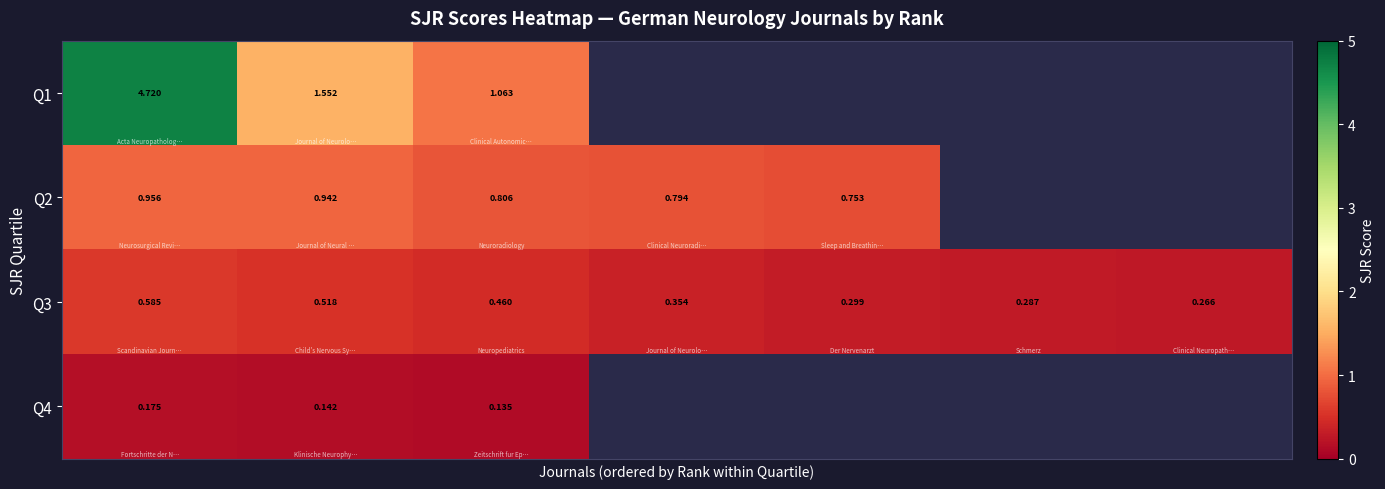

Rank the series by their maximum value, from lowest to highest.

Q4, Q3, Q2, Q1